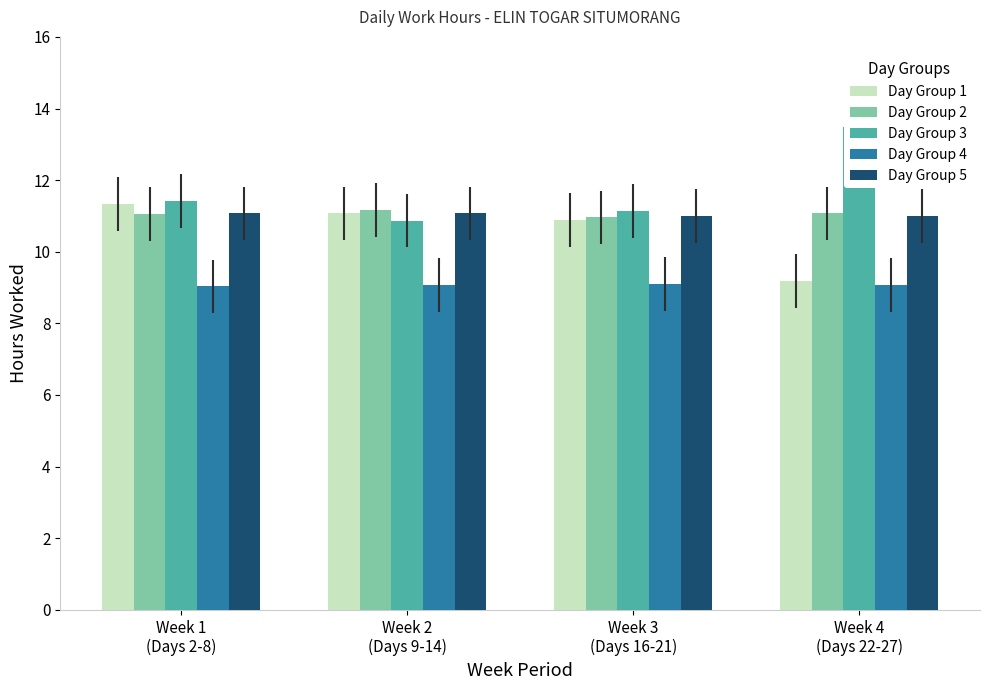

What is the difference between the maximum and minimum values in the Day Group 2 series?

0.2